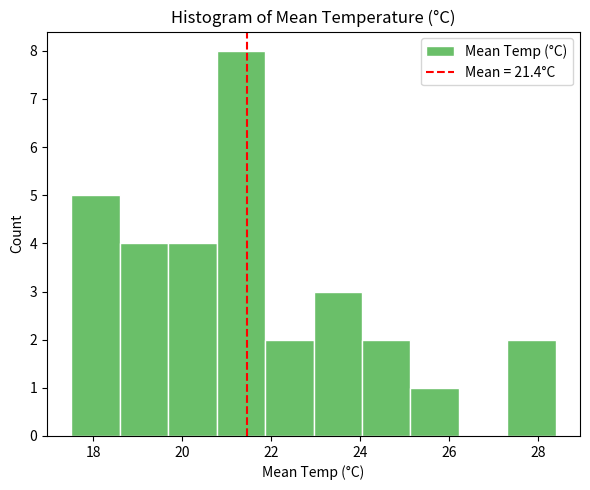

Reading left to right, list every bar in this chart as the range it spans on the x-axis followed by its height. Neither the bar edges nor the heights are printed on the chart, so give them approximately, as read against the axes.

17.6 to 18.6: 5
18.6 to 19.6: 4
19.6 to 20.8: 4
20.8 to 21.8: 8
21.8 to 23.0: 2
23.0 to 24.0: 3
24.0 to 25.2: 2
25.2 to 26.2: 1
26.2 to 27.4: 0
27.4 to 28.4: 2